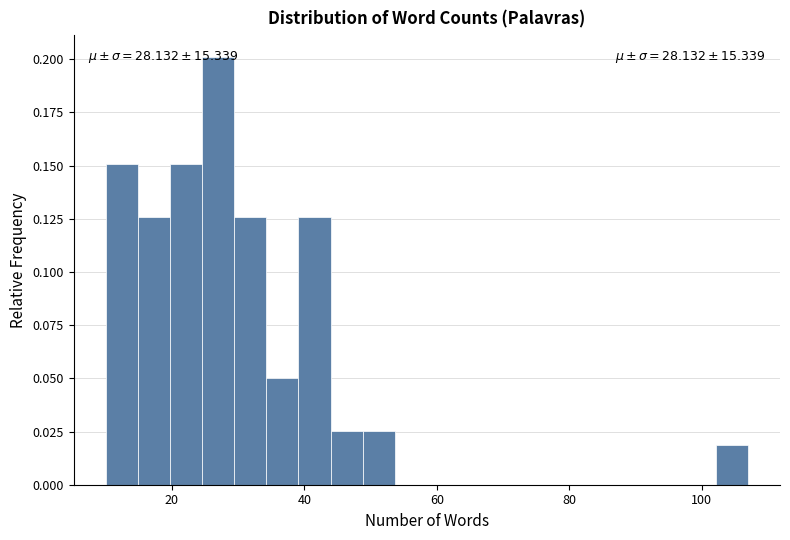

Around what value on the x-axis is the tallest bar? Give the approximate position of its centre, as read against the axis.

26